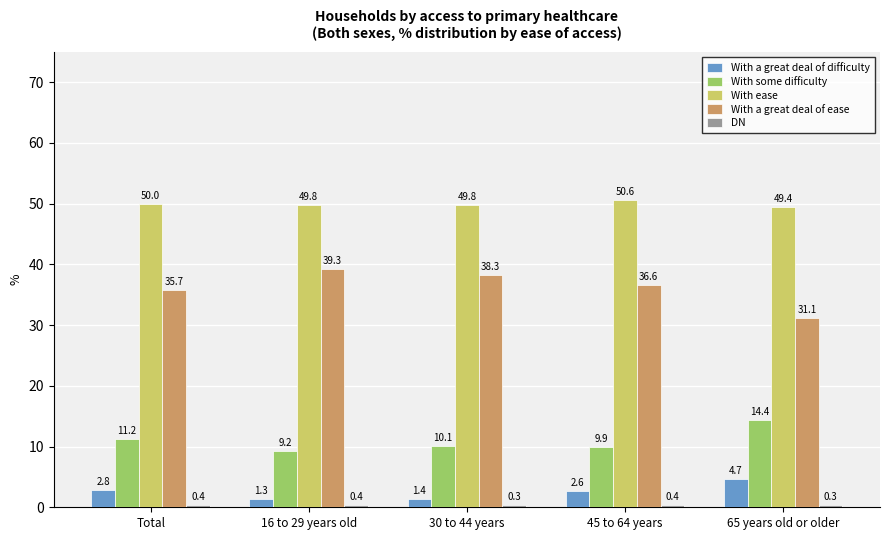

What is the difference between the With a great deal of ease values at 65 years old or older and 30 to 44 years?

7.2